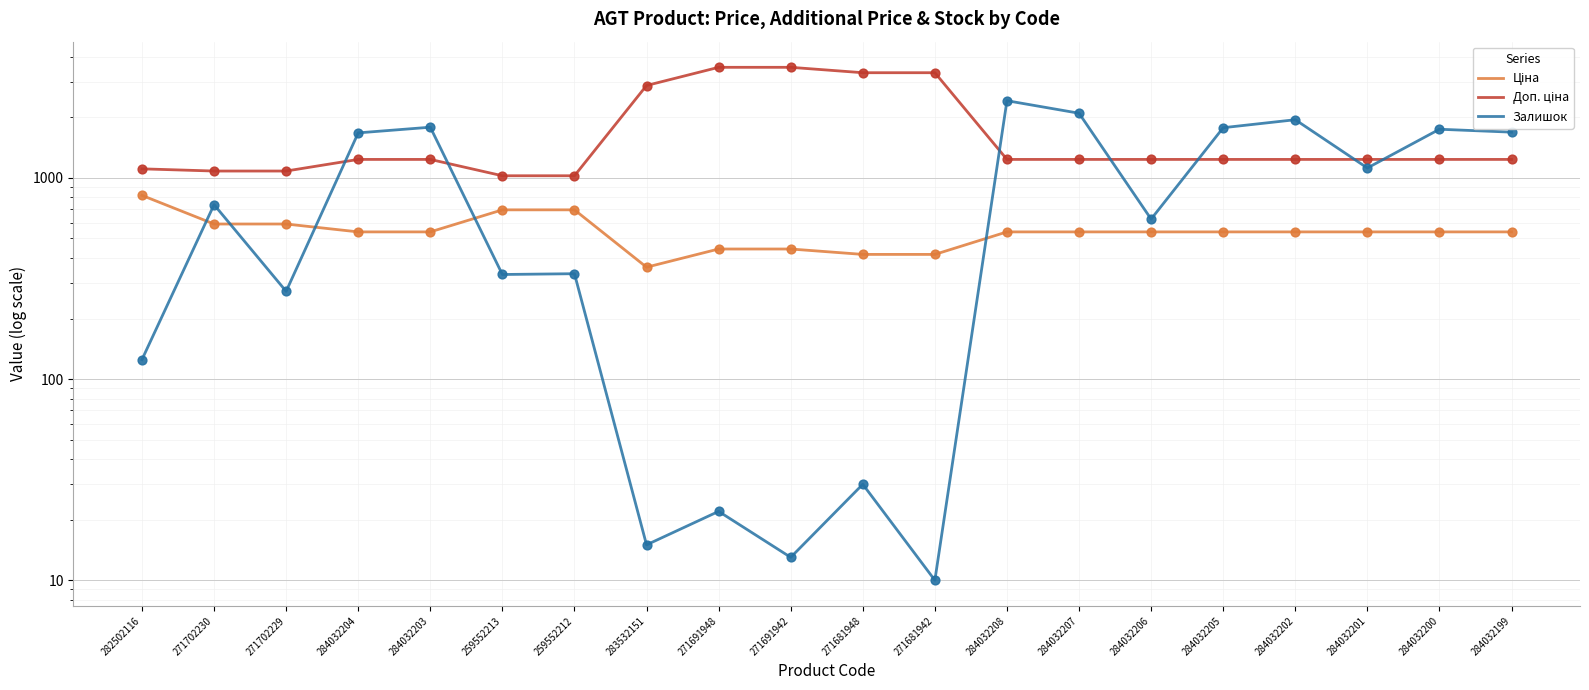

Which series reaches the maximum Y coordinate?

Доп. ціна